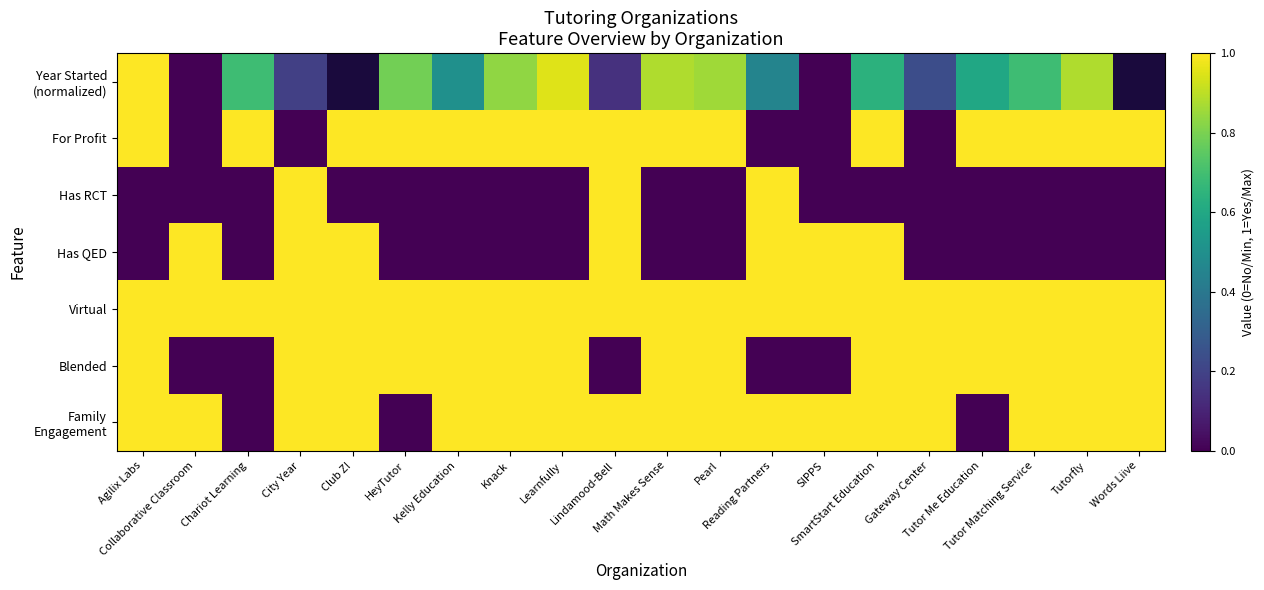

What is the difference between the highest and lowest values at Kelly Education?

1.0